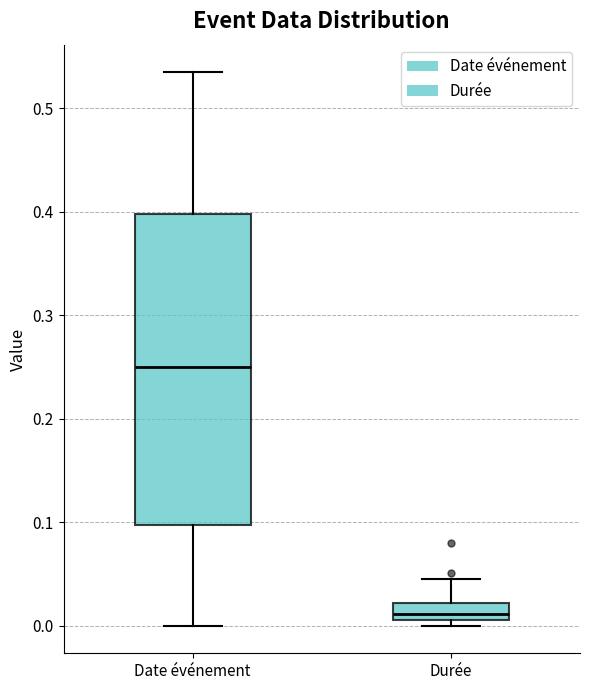

Where is the lower edge of the box for Durée on the y-axis? The values are not printed on the chart, so give them approximately, as read against the axis.

0.01